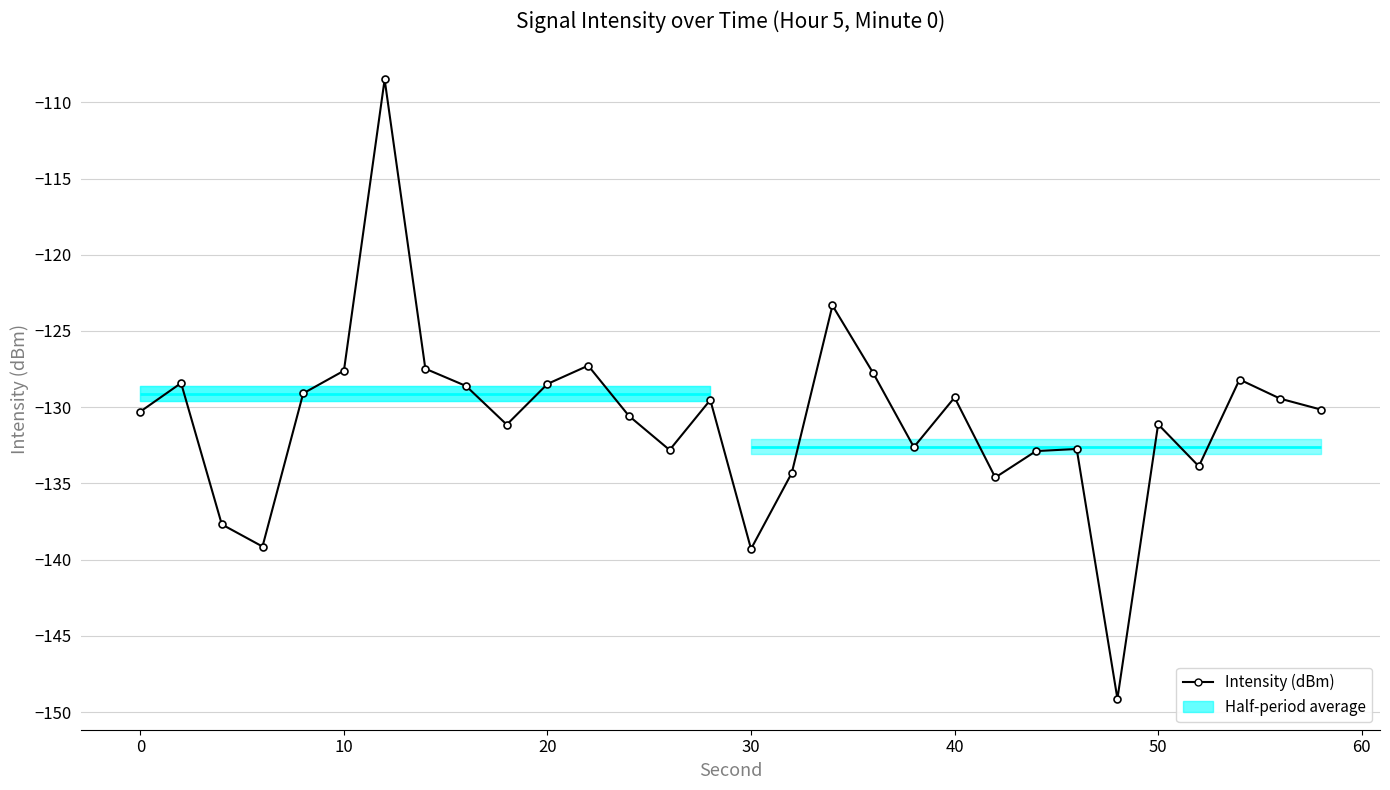

What is the value of the 29th point from the left?

-129.4